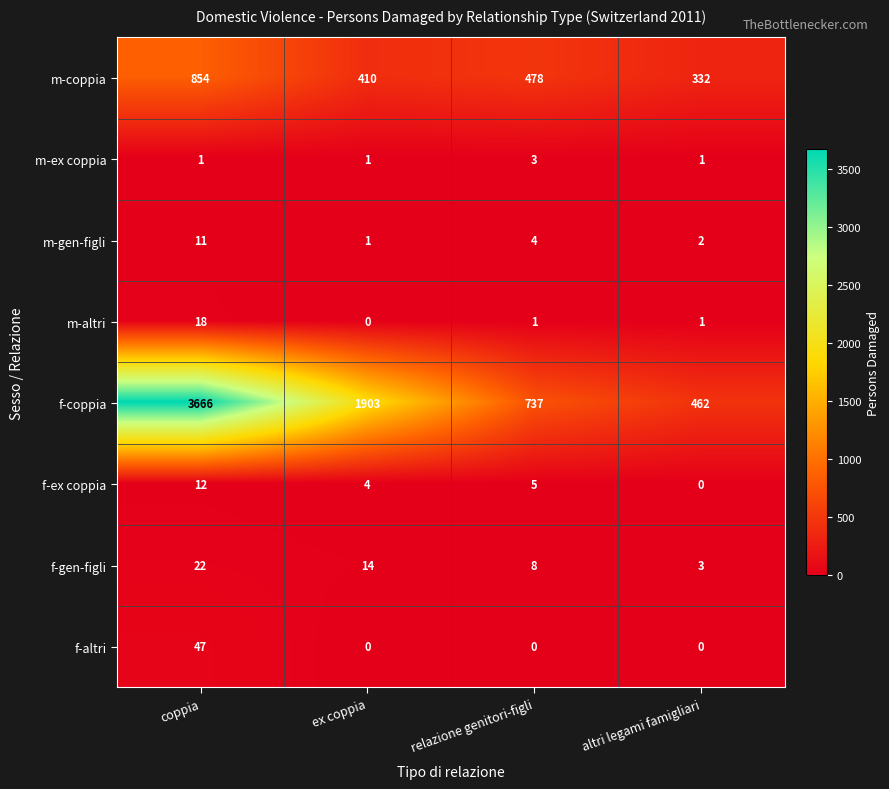

How many values in the f-ex coppia series are below 5?

2